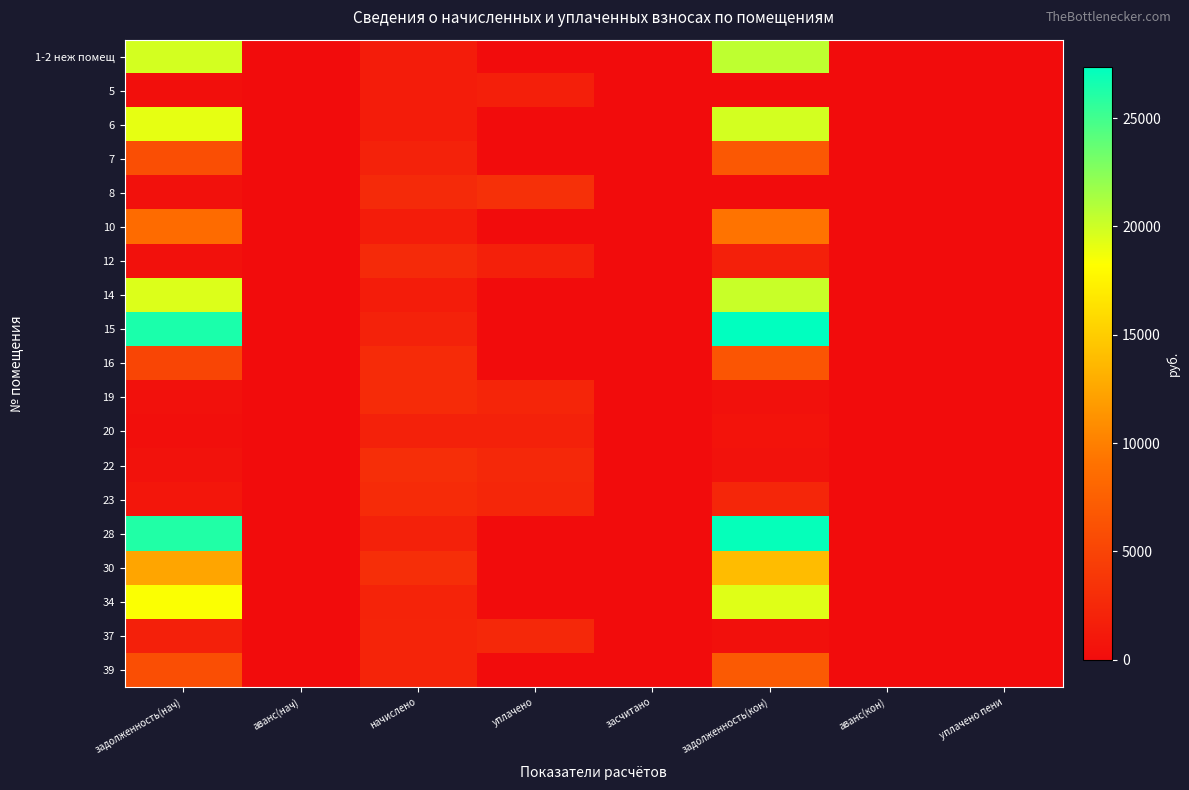

Reading left to right, what are all the values shown in this chart?

1-2 неж помещ: задолженность(нач)=19810.8	аванс(нач)=0.0	начислено=1446.1	уплачено=0.0	засчитано=0.0	задолженность(кон)=20533.8	аванс(кон)=0.0	уплачено пени=0.0
5: задолженность(нач)=241.2	аванс(нач)=0.0	начислено=1446.1	уплачено=1687.1	засчитано=0.0	задолженность(кон)=0.0	аванс(кон)=0.0	уплачено пени=1.5
6: задолженность(нач)=19089.9	аванс(нач)=0.0	начислено=1393.5	уплачено=0.0	засчитано=0.0	задолженность(кон)=19786.7	аванс(кон)=0.0	уплачено пени=0.0
7: задолженность(нач)=5835.3	аванс(нач)=0.0	начислено=1930.5	уплачено=0.0	засчитано=0.0	задолженность(кон)=6800.6	аванс(кон)=0.0	уплачено пени=0.0
8: задолженность(нач)=452.6	аванс(нач)=0.0	начислено=2713.3	уплачено=3165.5	засчитано=0.0	задолженность(кон)=0.0	аванс(кон)=0.0	уплачено пени=2.8
10: задолженность(нач)=8445.7	аванс(нач)=0.0	начислено=1390.0	уплачено=0.0	засчитано=0.0	задолженность(кон)=9140.6	аванс(кон)=0.0	уплачено пени=0.0
12: задолженность(нач)=450.0	аванс(нач)=0.0	начислено=2681.6	уплачено=1787.8	засчитано=0.0	задолженность(кон)=1790.8	аванс(кон)=0.0	уплачено пени=26.6
14: задолженность(нач)=19474.6	аванс(нач)=0.0	начислено=1421.6	уплачено=0.0	засчитано=0.0	задолженность(кон)=20185.4	аванс(кон)=0.0	уплачено пени=0.0
15: задолженность(нач)=26398.8	аванс(нач)=0.0	начислено=1927.0	уплачено=0.0	засчитано=0.0	задолженность(кон)=27362.3	аванс(кон)=0.0	уплачено пени=0.0
16: задолженность(нач)=5105.5	аванс(нач)=0.0	начислено=2744.8	уплачено=0.0	засчитано=0.0	задолженность(кон)=6477.9	аванс(кон)=0.0	уплачено пени=0.0
19: задолженность(нач)=455.1	аванс(нач)=0.0	начислено=2730.8	уплачено=2276.5	засчитано=0.0	задолженность(кон)=454.3	аванс(кон)=0.0	уплачено пени=0.0
20: задолженность(нач)=317.9	аванс(нач)=0.0	начислено=1902.4	уплачено=1904.4	засчитано=0.0	задолженность(кон)=634.1	аванс(кон)=0.0	уплачено пени=0.0
22: задолженность(нач)=510.7	аванс(нач)=0.0	начислено=3064.3	уплачено=2553.6	засчитано=0.0	задолженность(кон)=510.7	аванс(кон)=0.0	уплачено пени=0.0
23: задолженность(нач)=927.7	аванс(нач)=0.0	начислено=2769.4	уплачено=2307.8	засчитано=0.0	задолженность(кон)=2312.4	аванс(кон)=0.0	уплачено пени=22.0
28: задолженность(нач)=26157.9	аванс(нач)=0.0	начислено=1909.4	уплачено=0.0	засчитано=0.0	задолженность(кон)=27112.7	аванс(кон)=0.0	уплачено пени=0.0
30: задолженность(нач)=12410.8	аванс(нач)=0.0	начислено=3057.2	уплачено=0.0	засчитано=0.0	задолженность(кон)=13939.4	аванс(кон)=0.0	уплачено пени=0.0
34: задолженность(нач)=18364.4	аванс(нач)=0.0	начислено=2067.4	уплачено=0.0	засчитано=0.0	задолженность(кон)=19398.1	аванс(кон)=0.0	уплачено пени=0.0
37: задолженность(нач)=1806.0	аванс(нач)=0.0	начислено=2148.1	уплачено=2505.1	засчитано=0.0	задолженность(кон)=358.0	аванс(кон)=0.0	уплачено пени=16.9
39: задолженность(нач)=5892.4	аванс(нач)=0.0	начислено=2127.1	уплачено=0.0	засчитано=0.0	задолженность(кон)=6955.9	аванс(кон)=0.0	уплачено пени=0.0